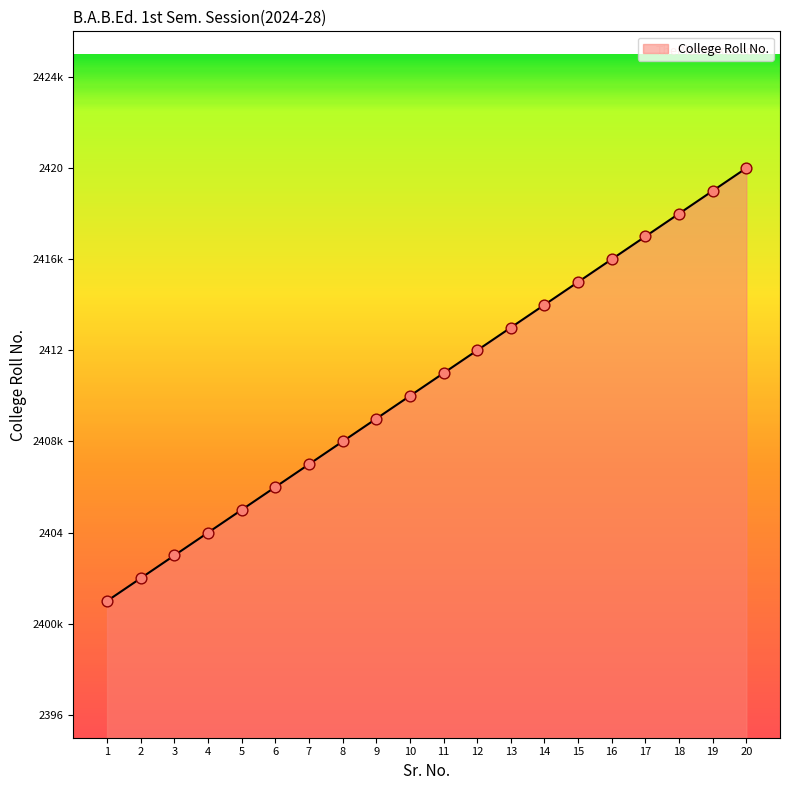

Does the chart have visible grid lines?

No